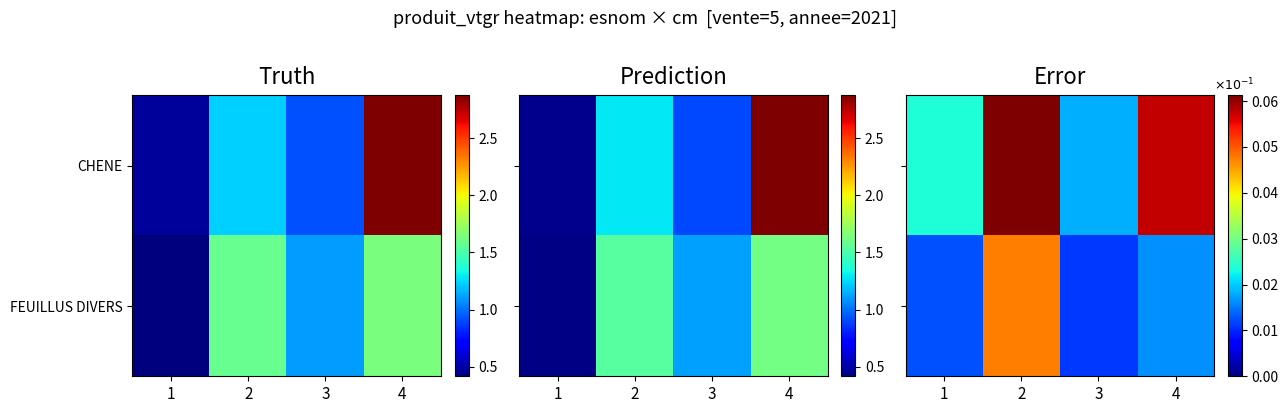

Count the CHENE values in the range 0 to 1.

4